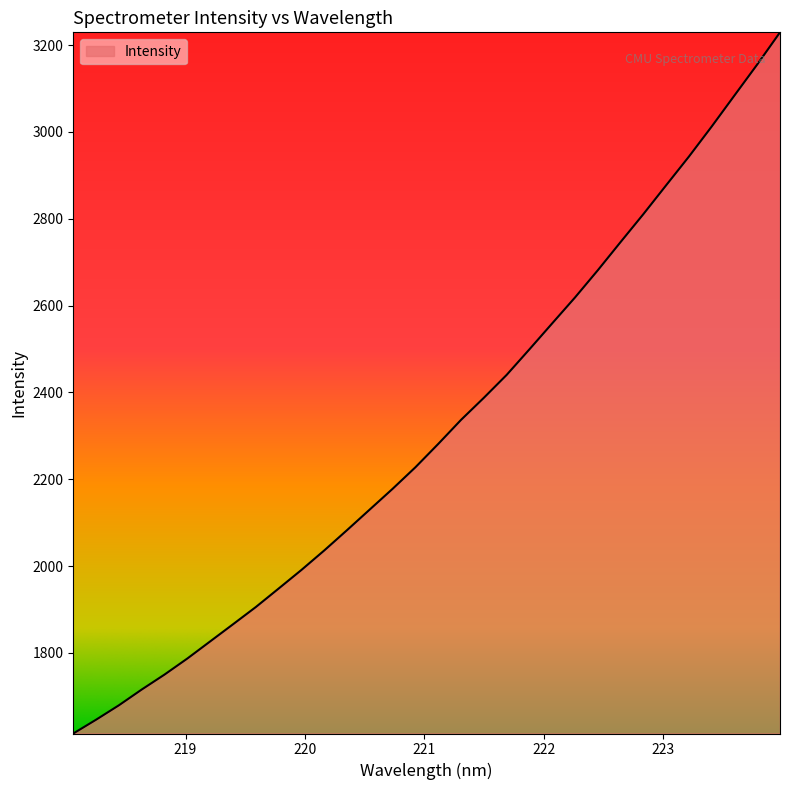

What is the average value?

2313.9